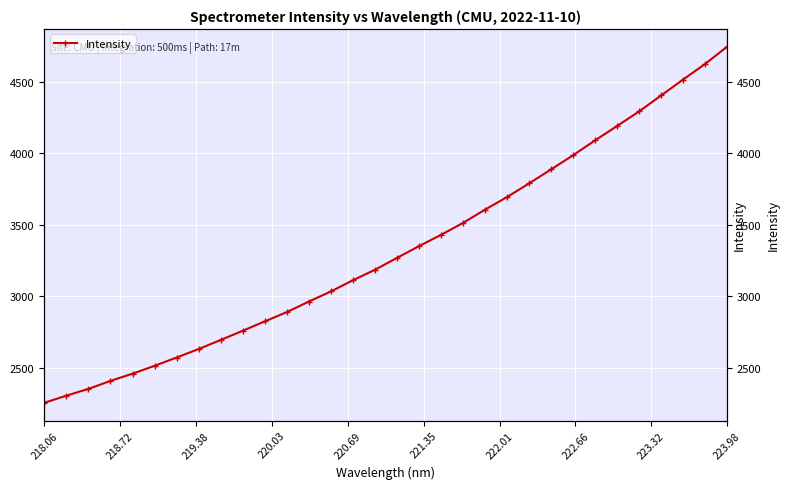

Reading left to right, list all the values displayed in this chart.

2253.3	2303.1	2350.5	2406.6	2456.9	2512.1	2570.0	2629.4	2692.9	2757.4	2822.7	2887.9	2961.5	3032.5	3110.7	3184.1	3267.1	3349.6	3428.4	3511.9	3605.1	3693.2	3788.5	3886.5	3985.5	4089.8	4190.4	4292.2	4403.9	4515.3	4624.6	4745.1